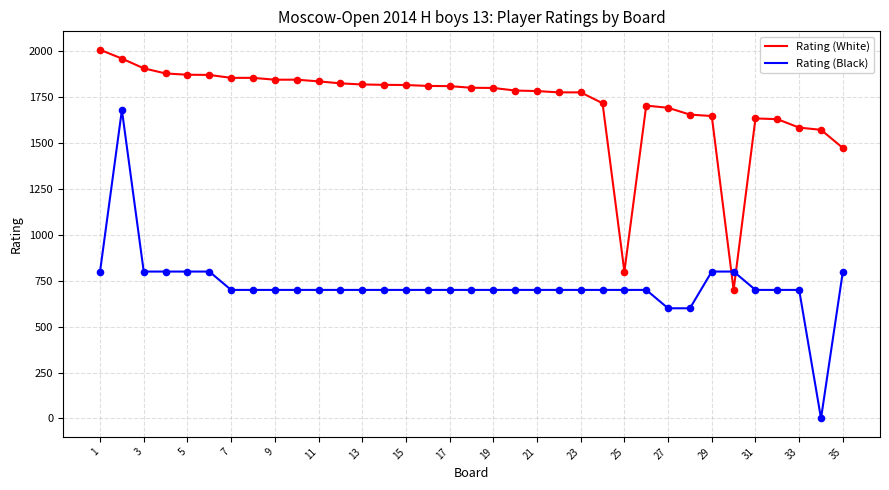

True or false: Rating (White) and Rating (Black) intersect in this chart.

True